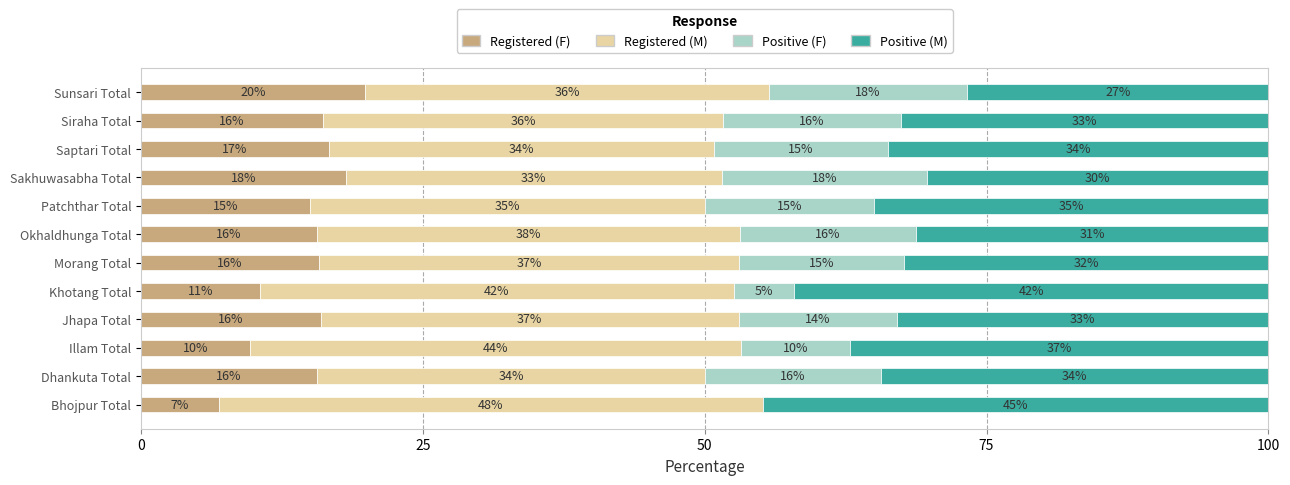

What is the total value across all series at Morang Total?

100.0